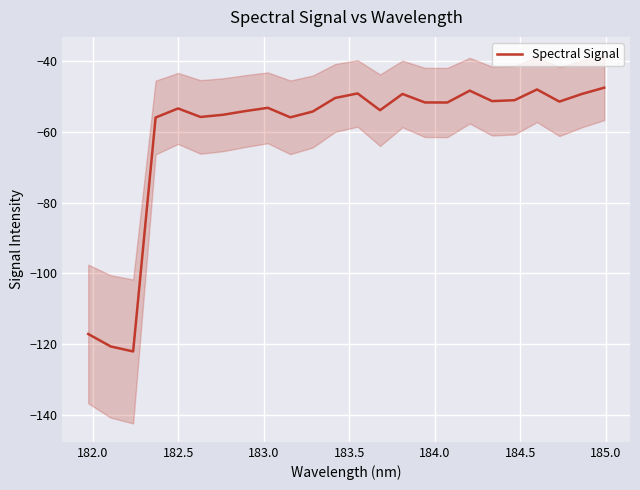

What is the maximum value for Spectral Signal?

-47.6